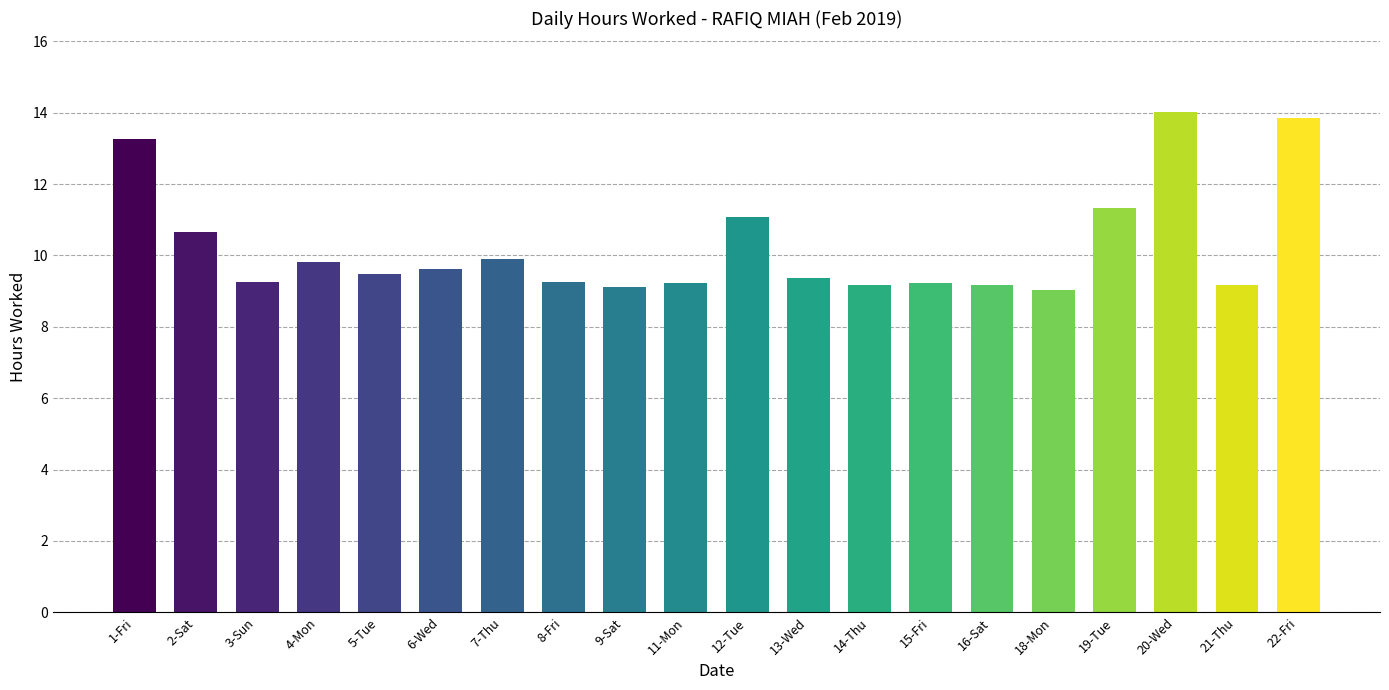

Is it true that the value at 4-Mon is 9.8?

True